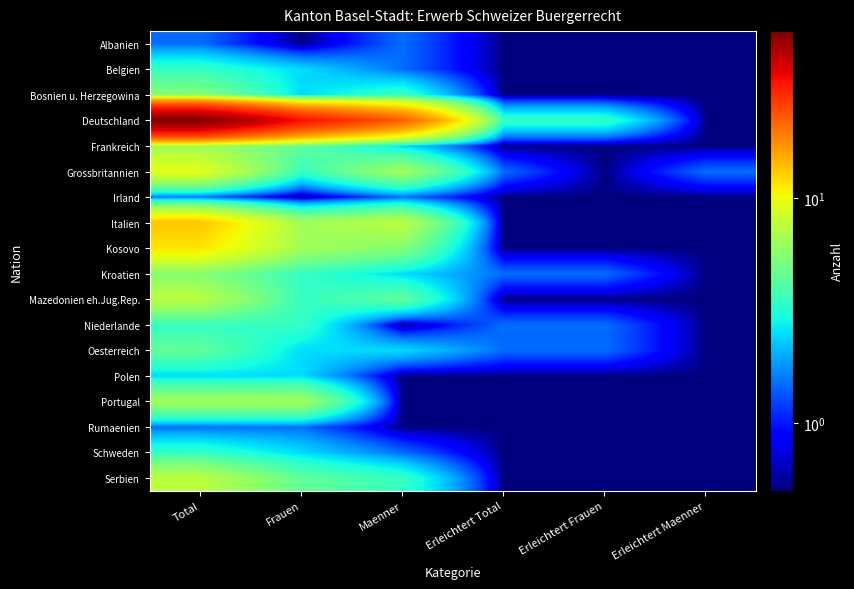

Reading right to left, list all the values displayed in this chart.

Albanien: Erleichtert Maenner=0.5	Erleichtert Frauen=0.5	Erleichtert Total=0.5	Maenner=1.5	Frauen=0.5	Total=1.5
Belgien: Erleichtert Maenner=0.5	Erleichtert Frauen=0.5	Erleichtert Total=0.5	Maenner=1.5	Frauen=2.5	Total=3.5
Bosnien u. Herzegowina: Erleichtert Maenner=0.5	Erleichtert Frauen=0.5	Erleichtert Total=0.5	Maenner=3.5	Frauen=2.5	Total=5.5
Deutschland: Erleichtert Maenner=0.5	Erleichtert Frauen=3.5	Erleichtert Total=3.5	Maenner=22.5	Frauen=33.5	Total=55.5
Frankreich: Erleichtert Maenner=0.5	Erleichtert Frauen=0.5	Erleichtert Total=0.5	Maenner=2.5	Frauen=4.5	Total=6.5
Grossbritannien: Erleichtert Maenner=1.5	Erleichtert Frauen=0.5	Erleichtert Total=1.5	Maenner=6.5	Frauen=3.5	Total=9.5
Irland: Erleichtert Maenner=0.5	Erleichtert Frauen=0.5	Erleichtert Total=0.5	Maenner=1.5	Frauen=0.5	Total=1.5
Italien: Erleichtert Maenner=0.5	Erleichtert Frauen=0.5	Erleichtert Total=0.5	Maenner=7.5	Frauen=6.5	Total=13.5
Kosovo: Erleichtert Maenner=0.5	Erleichtert Frauen=0.5	Erleichtert Total=0.5	Maenner=5.5	Frauen=6.5	Total=11.5
Kroatien: Erleichtert Maenner=0.5	Erleichtert Frauen=1.5	Erleichtert Total=1.5	Maenner=2.5	Frauen=3.5	Total=5.5
Mazedonien eh.Jug.Rep.: Erleichtert Maenner=0.5	Erleichtert Frauen=0.5	Erleichtert Total=0.5	Maenner=4.5	Frauen=3.5	Total=7.5
Niederlande: Erleichtert Maenner=0.5	Erleichtert Frauen=1.5	Erleichtert Total=1.5	Maenner=0.5	Frauen=3.5	Total=3.5
Oesterreich: Erleichtert Maenner=0.5	Erleichtert Frauen=1.5	Erleichtert Total=1.5	Maenner=2.5	Frauen=2.5	Total=4.5
Polen: Erleichtert Maenner=0.5	Erleichtert Frauen=0.5	Erleichtert Total=0.5	Maenner=0.5	Frauen=2.5	Total=2.5
Portugal: Erleichtert Maenner=0.5	Erleichtert Frauen=0.5	Erleichtert Total=0.5	Maenner=0.5	Frauen=6.5	Total=6.5
Rumaenien: Erleichtert Maenner=0.5	Erleichtert Frauen=0.5	Erleichtert Total=0.5	Maenner=0.5	Frauen=1.5	Total=1.5
Schweden: Erleichtert Maenner=0.5	Erleichtert Frauen=0.5	Erleichtert Total=0.5	Maenner=1.5	Frauen=2.5	Total=3.5
Serbien: Erleichtert Maenner=0.5	Erleichtert Frauen=0.5	Erleichtert Total=0.5	Maenner=3.5	Frauen=4.5	Total=7.5